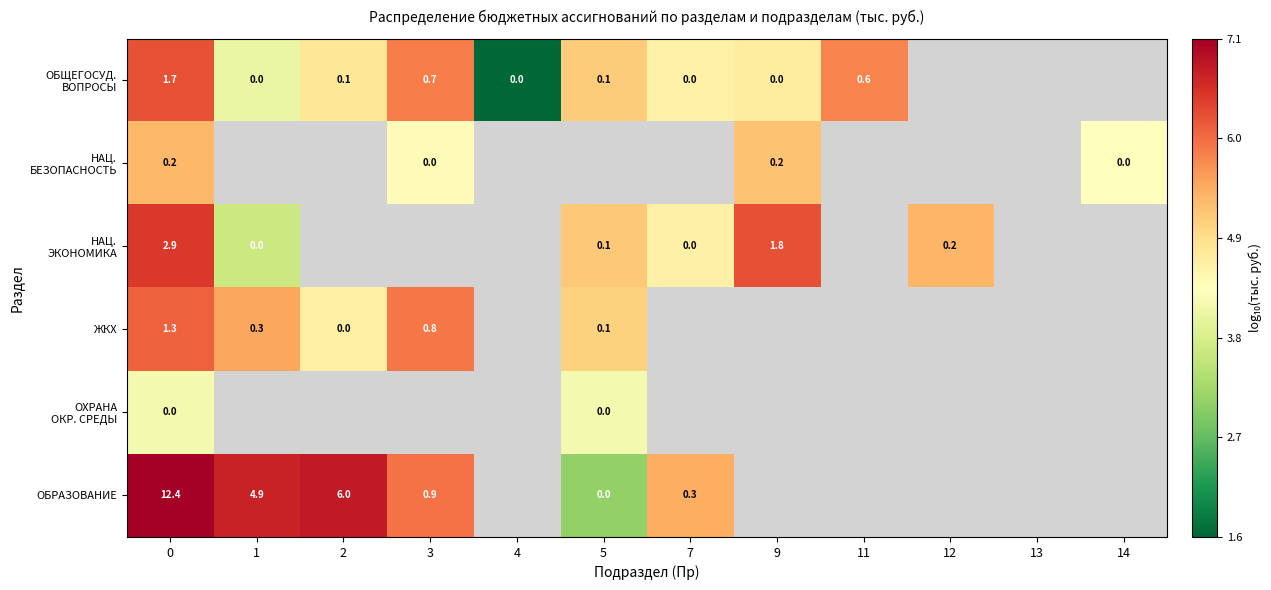

What is the approximate value of ОБЩЕГОСУД. ВОПРОСЫ at 3?

5.9